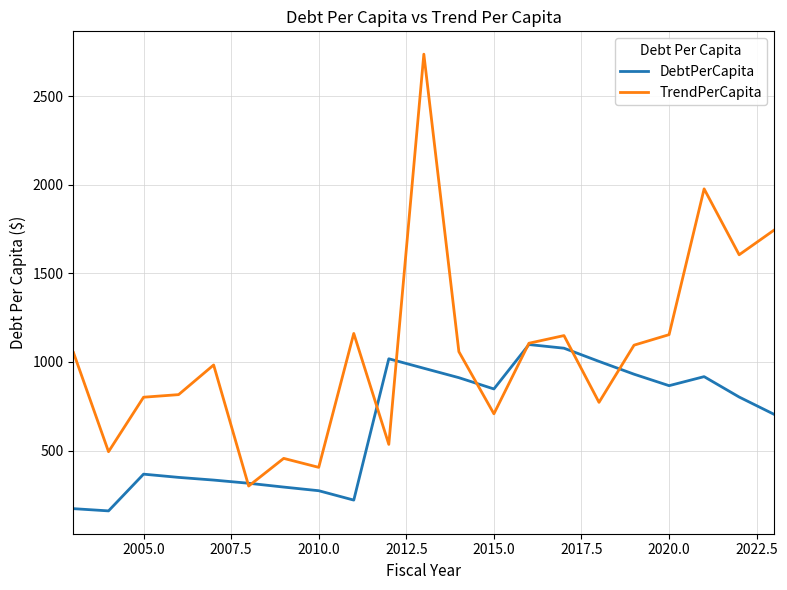

Rank the series by their average value, from lowest to highest.

DebtPerCapita, TrendPerCapita